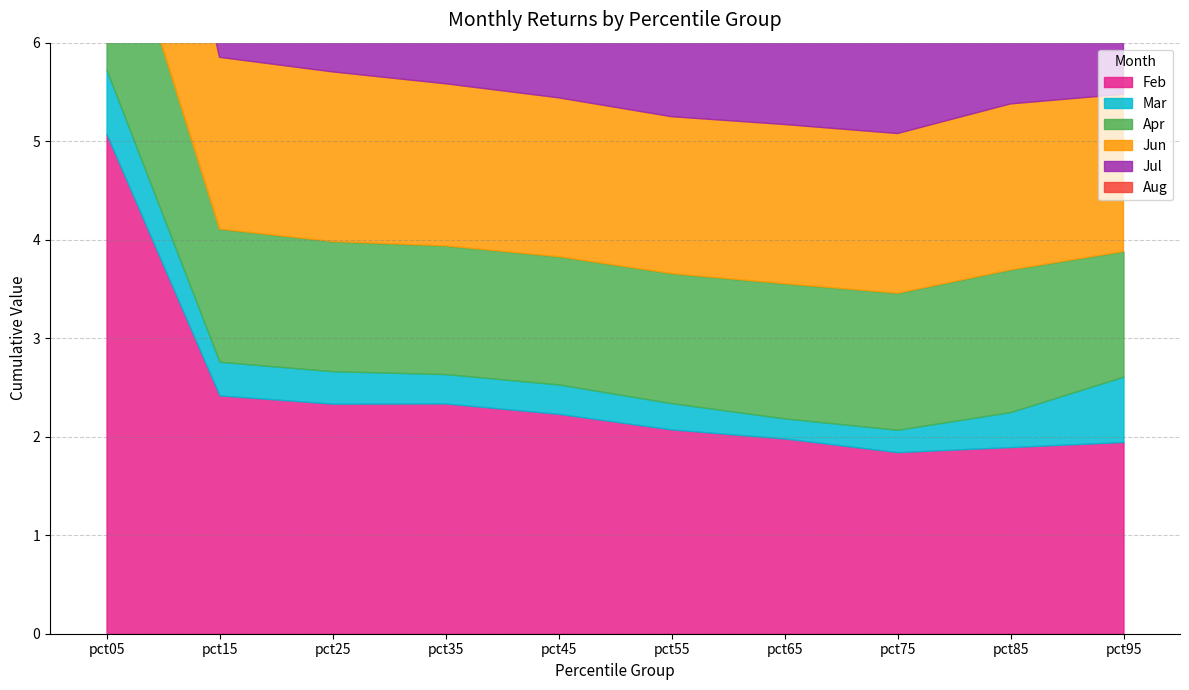

How many values in the Feb series exceed 2?

6